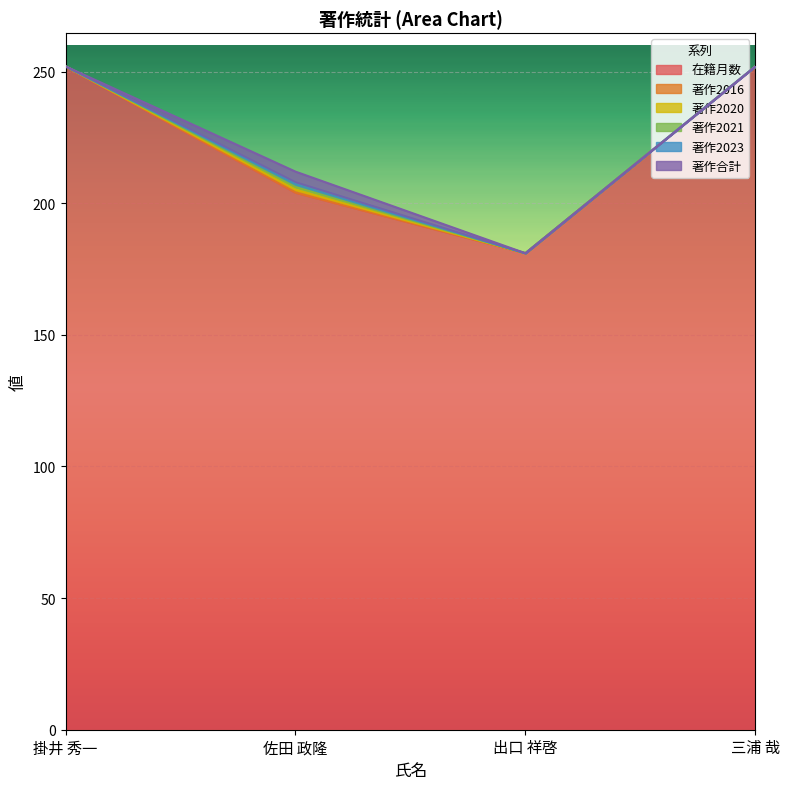

What is the spread (max minus min) of values at 掛井 秀一?

252